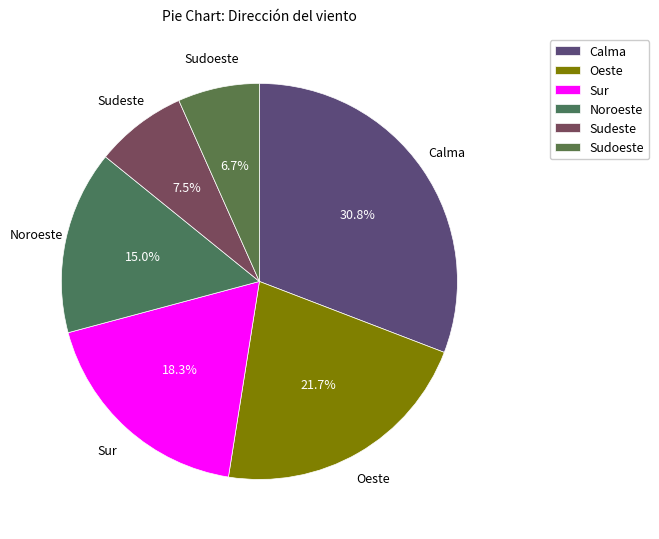

How many segments does this pie chart have?

6